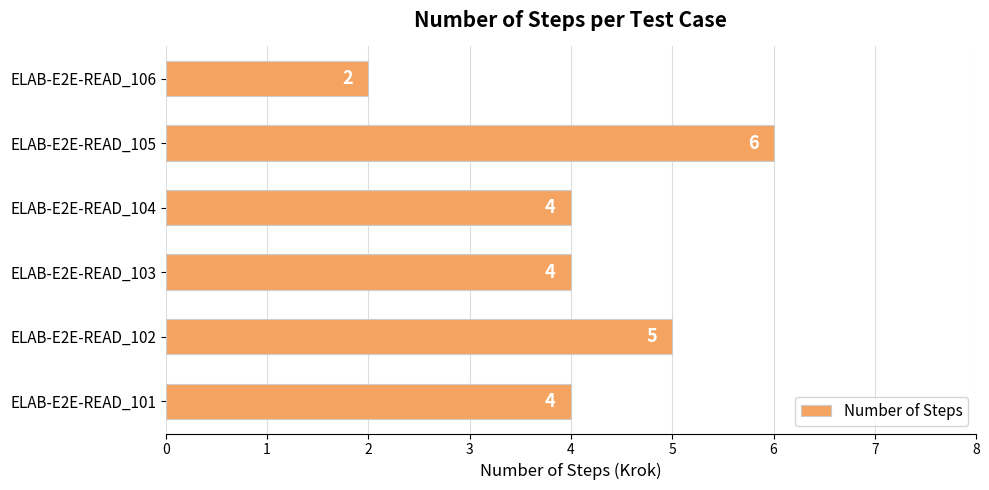

How many bars are there in total?

6